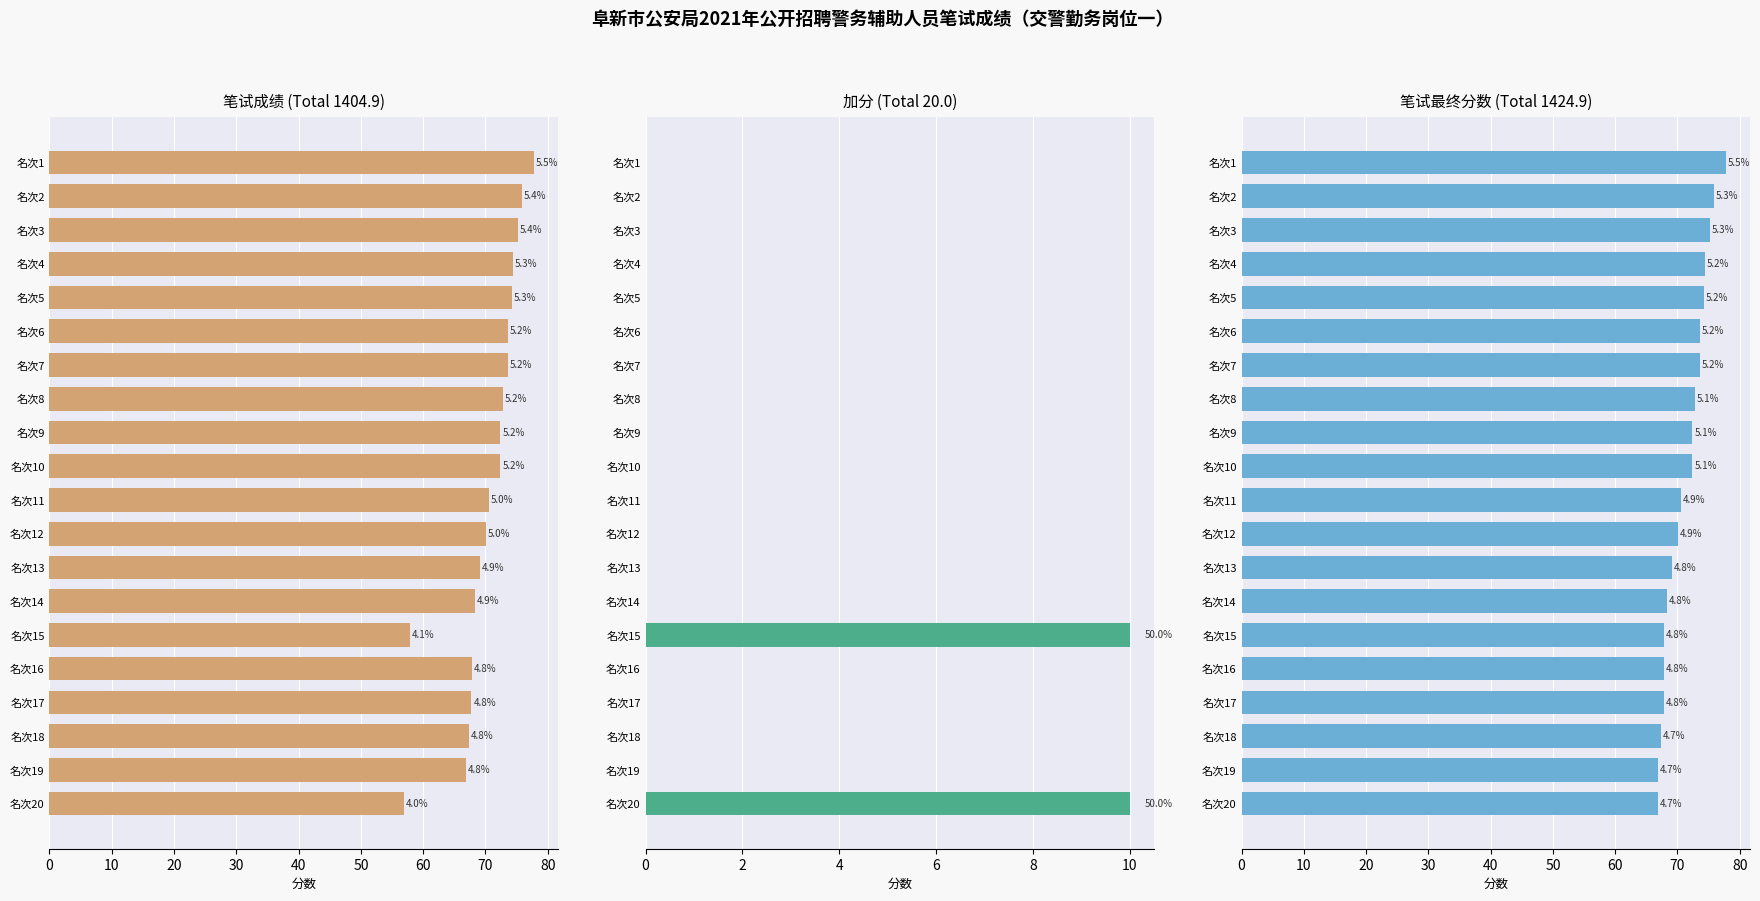

Is the value of 加分 at 名次4 greater than the value of 笔试成绩 at 名次17?

No